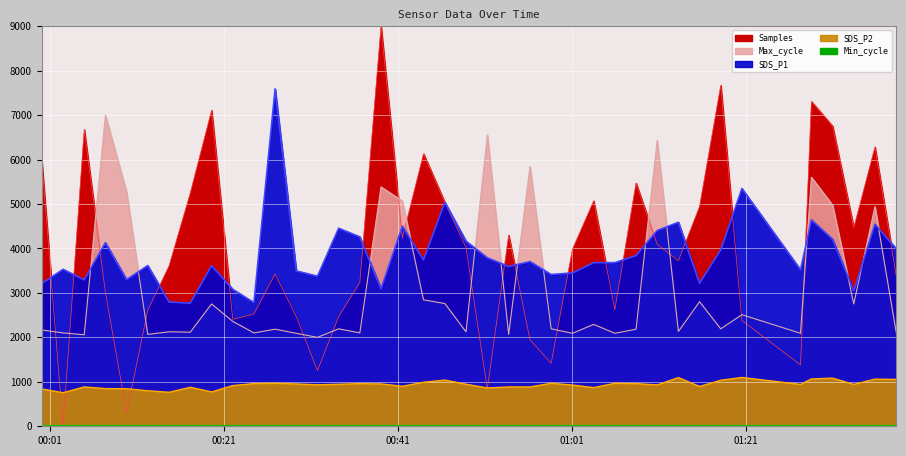

Where does the SDS_P2 series first go above 942?

2022/04/25 00:24:27